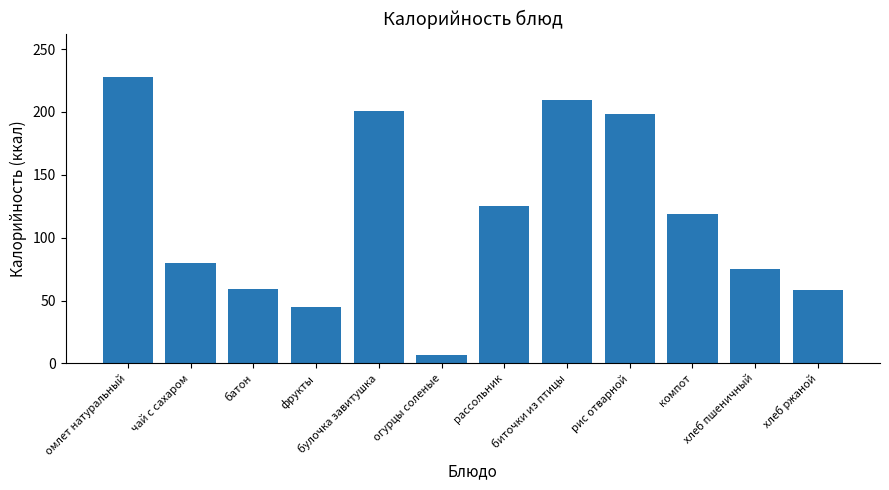

What is the change in value from булочка завитушка to хлеб ржаной?

-141.9